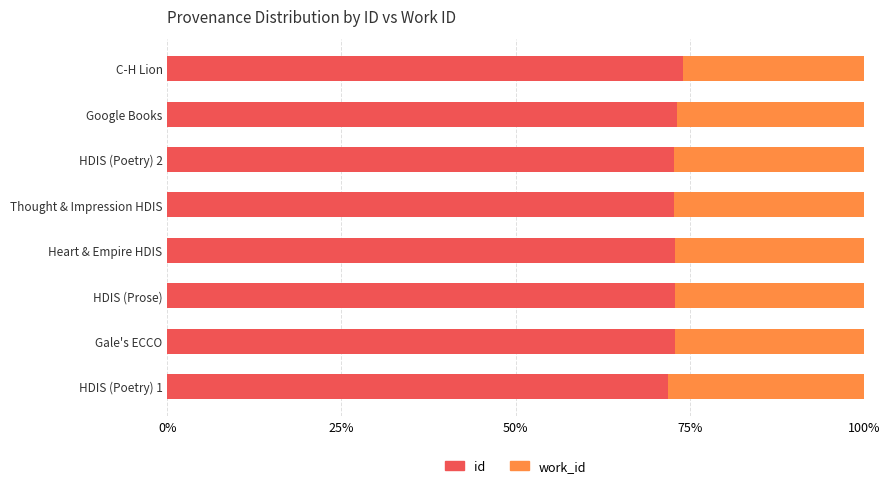

What is the sum of all id values?

583.3